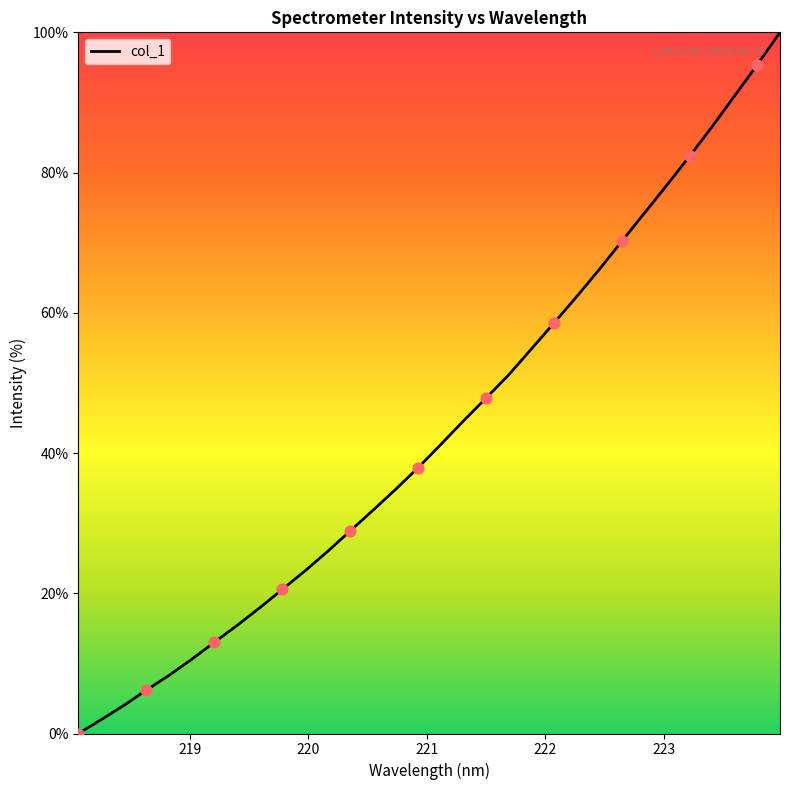

What is the difference between the maximum and minimum values?

100.0